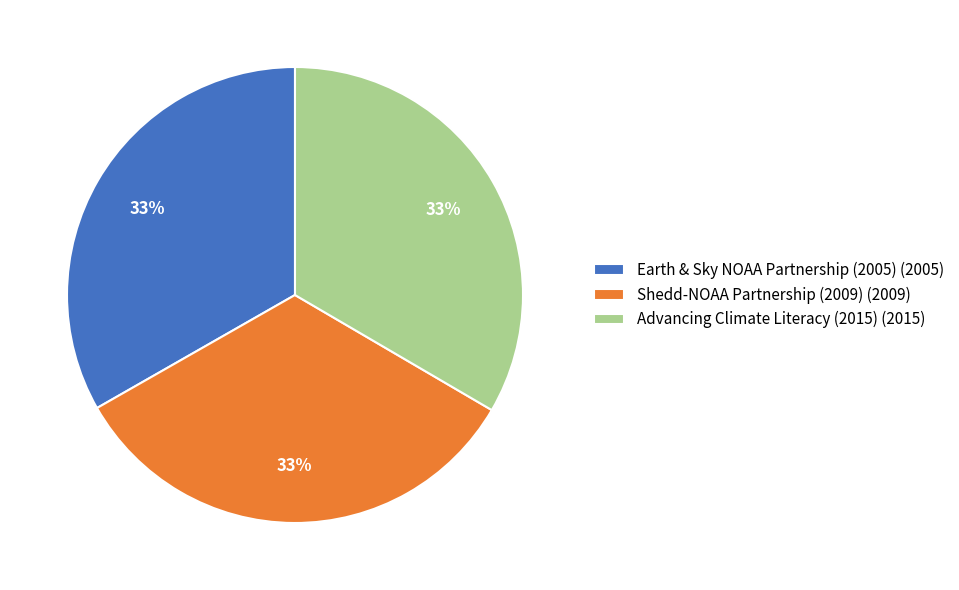

Approximately how many times larger is the value at Earth & Sky NOAA Partnership (2005) compared to Advancing Climate Literacy (2015)?

1.0